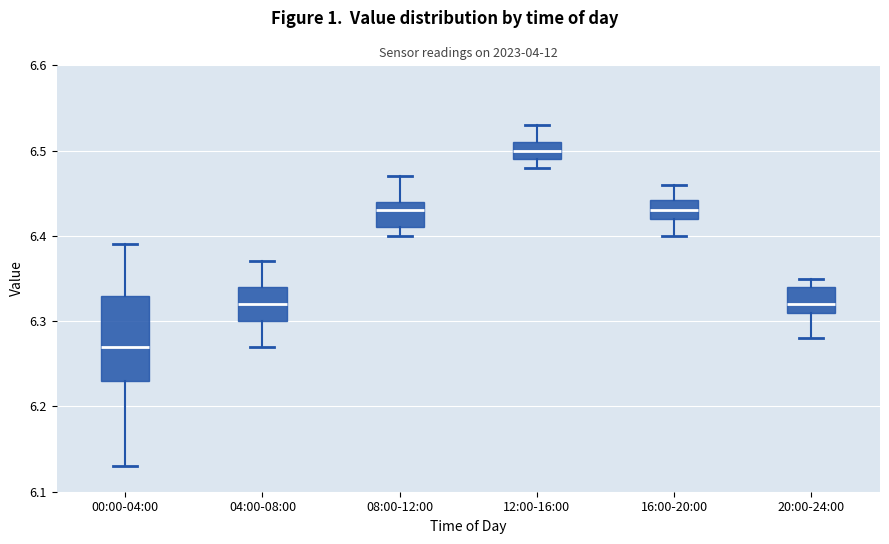

Comparing the boxes themselves (not the whiskers), which one is the tallest?

00:00-04:00